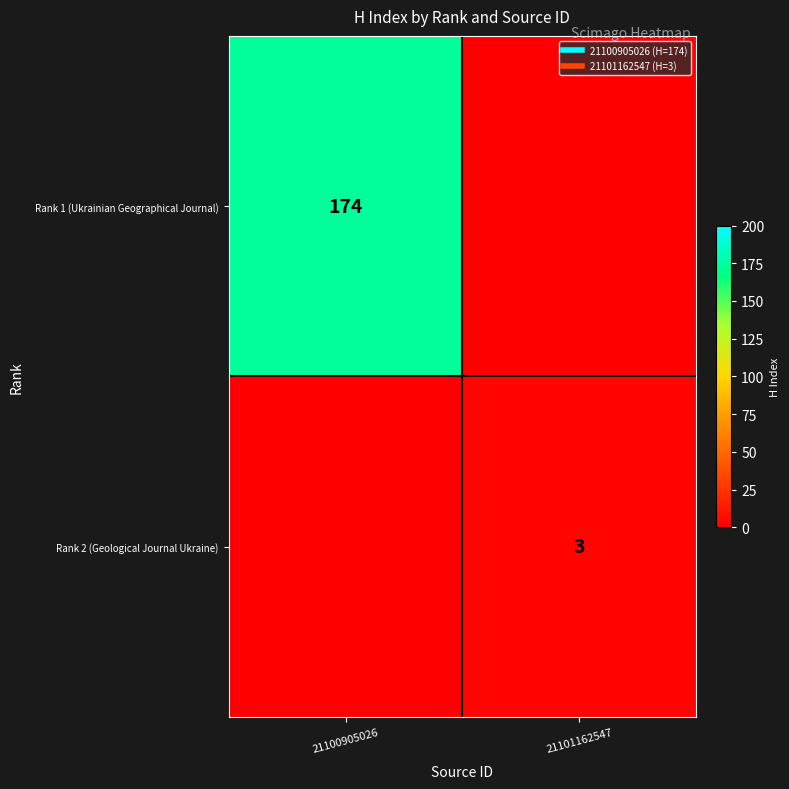

True or false: Rank 2 (Geological Journal Ukraine) has a value of 3 at 21101162547.

True